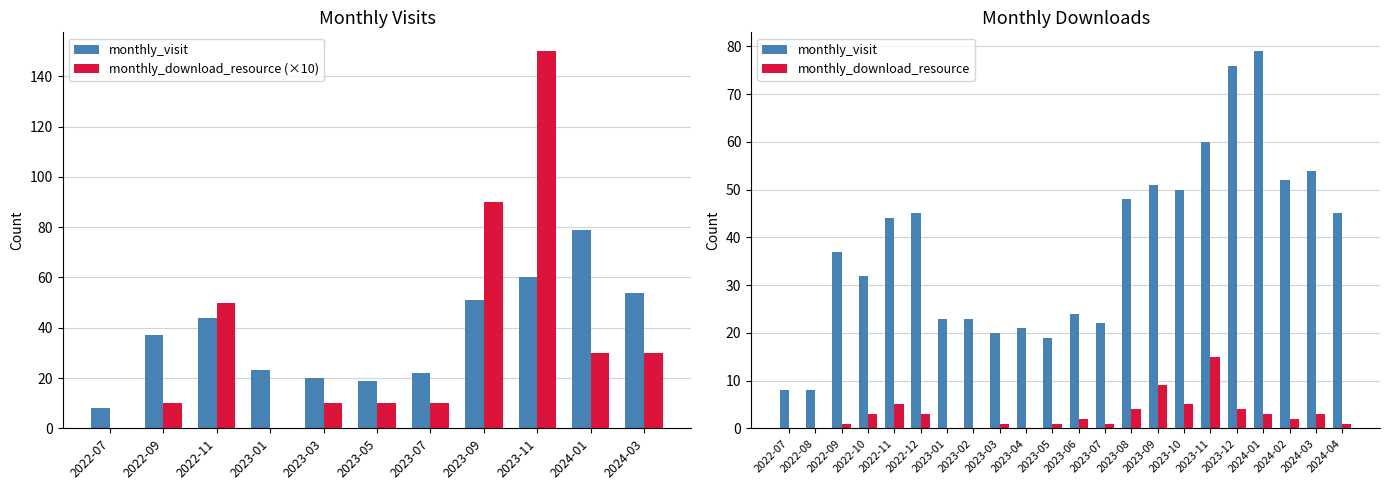

Reading right to left, list all the values displayed in this chart.

monthly_visit: 2024-04=45	2024-03=54	2024-02=52	2024-01=79	2023-12=76	2023-11=60	2023-10=50	2023-09=51	2023-08=48	2023-07=22	2023-06=24	2023-05=19	2023-04=21	2023-03=20	2023-02=23	2023-01=23	2022-12=45	2022-11=44	2022-10=32	2022-09=37	2022-08=8	2022-07=8
monthly_download_resource: 2024-04=1	2024-03=3	2024-02=2	2024-01=3	2023-12=4	2023-11=15	2023-10=5	2023-09=9	2023-08=4	2023-07=1	2023-06=2	2023-05=1	2023-04=0	2023-03=1	2023-02=0	2023-01=0	2022-12=3	2022-11=5	2022-10=3	2022-09=1	2022-08=0	2022-07=0